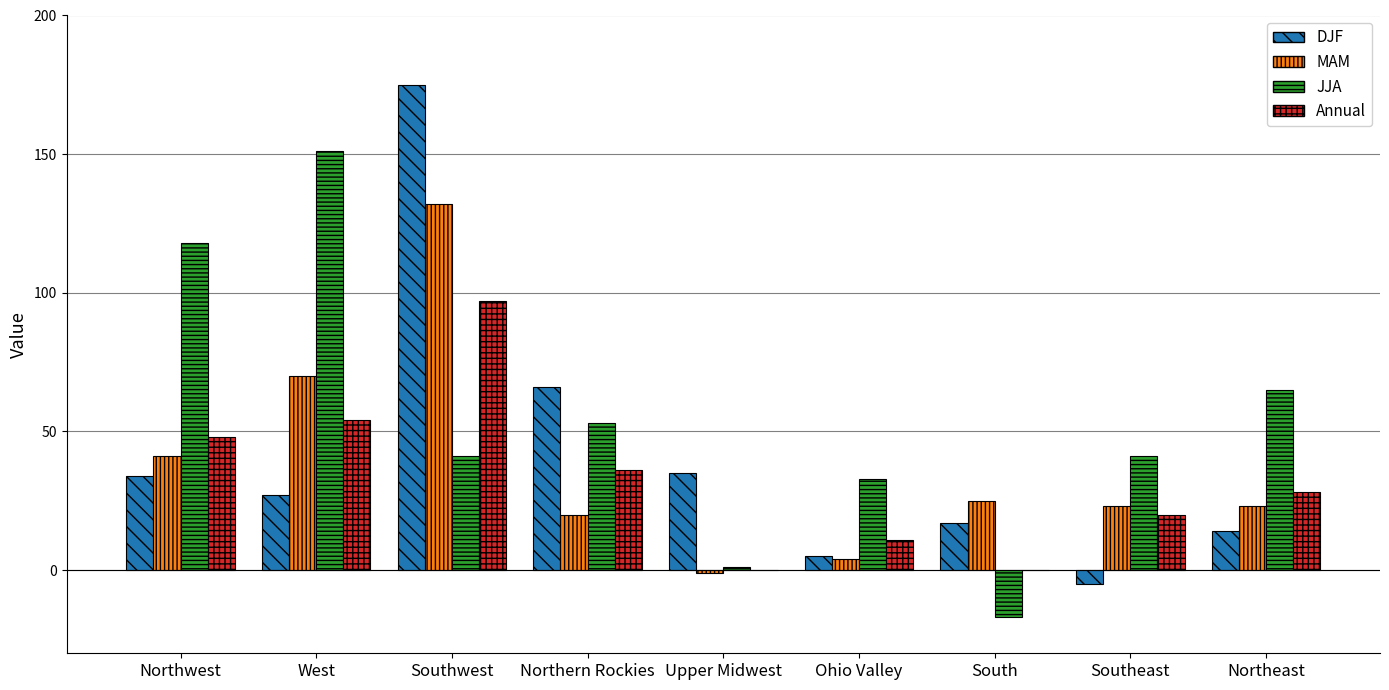

Which series changed the most between Northwest and South?

JJA